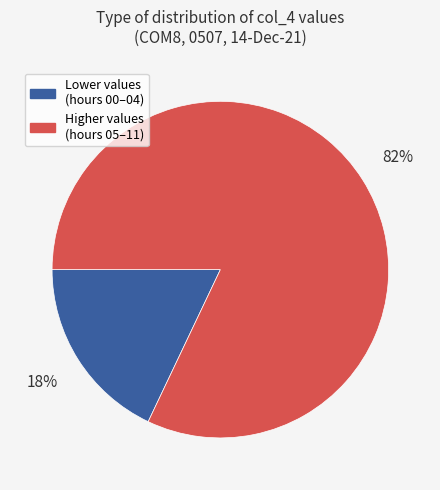

Is it true that Lower values (hours 00–04) is 18% of the pie?

True